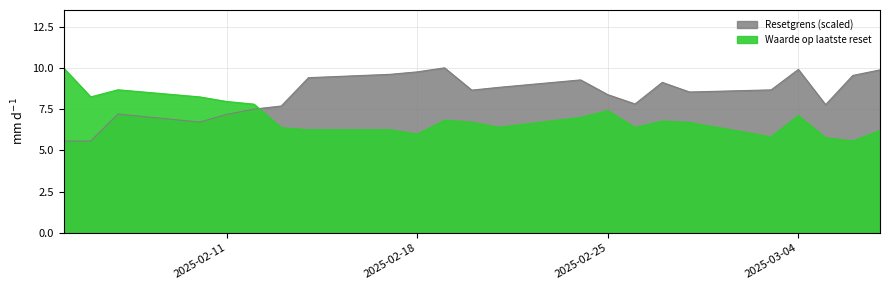

What is the maximum value for Resetgrens_scaled?

10.0